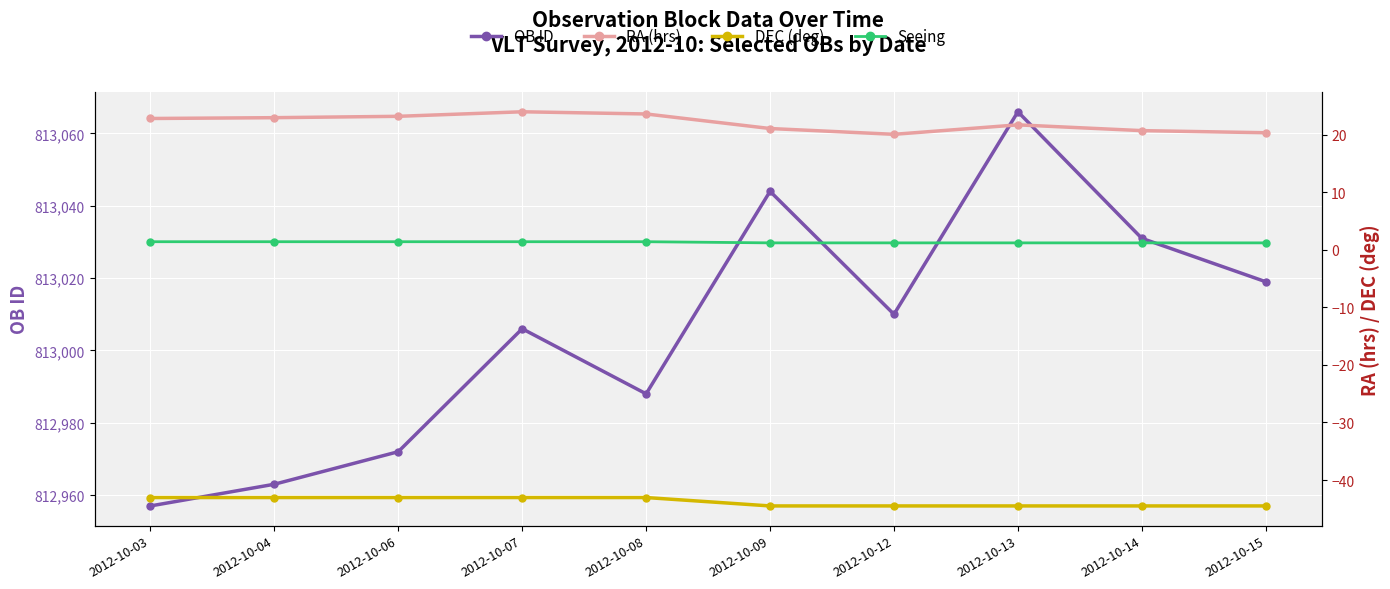

Is this an area chart (filled region under the line)?

No